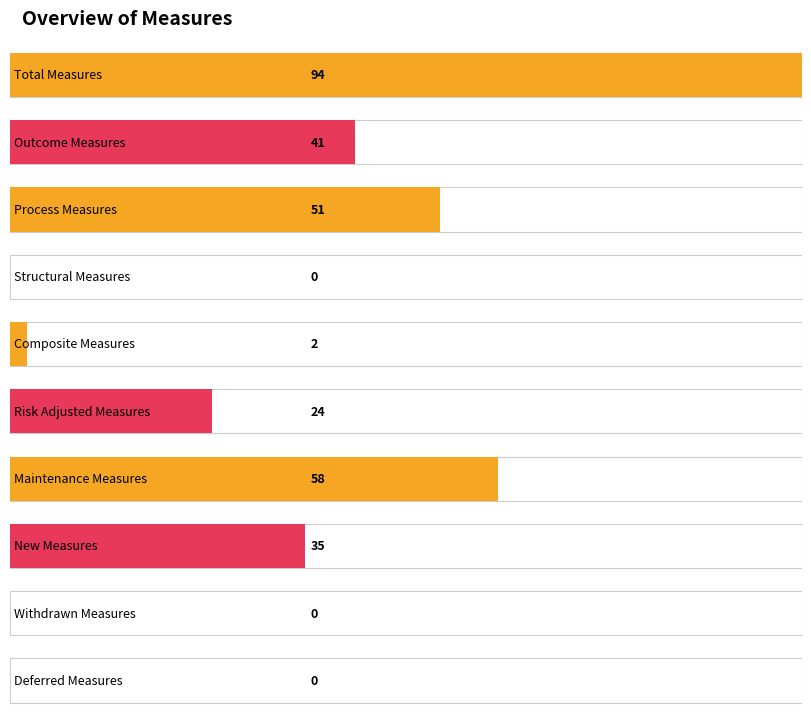

Is it true that the value at Total Measures is 94?

True